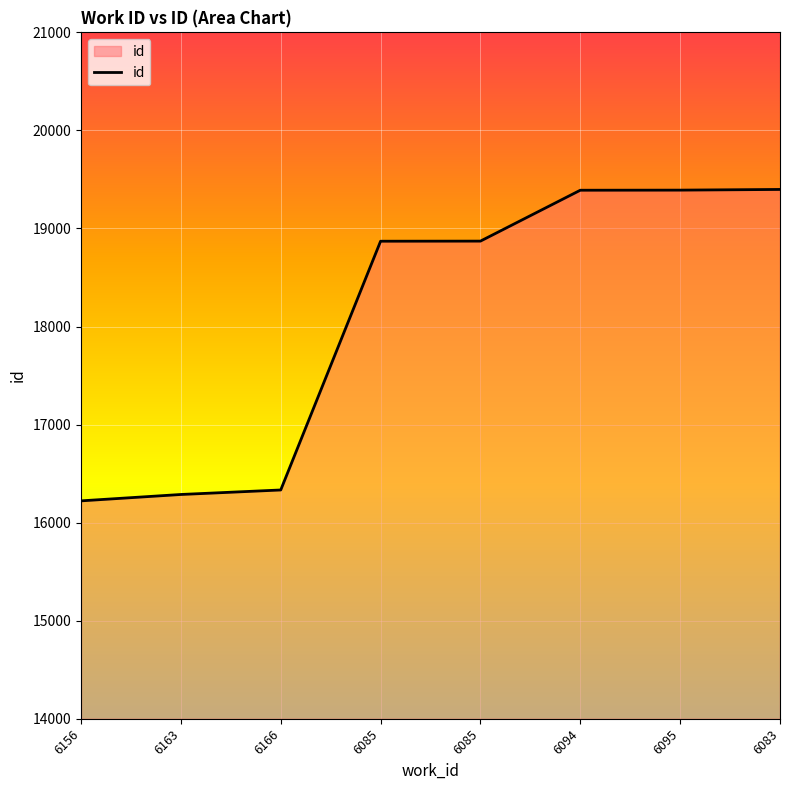

How many values are below 18871?

4